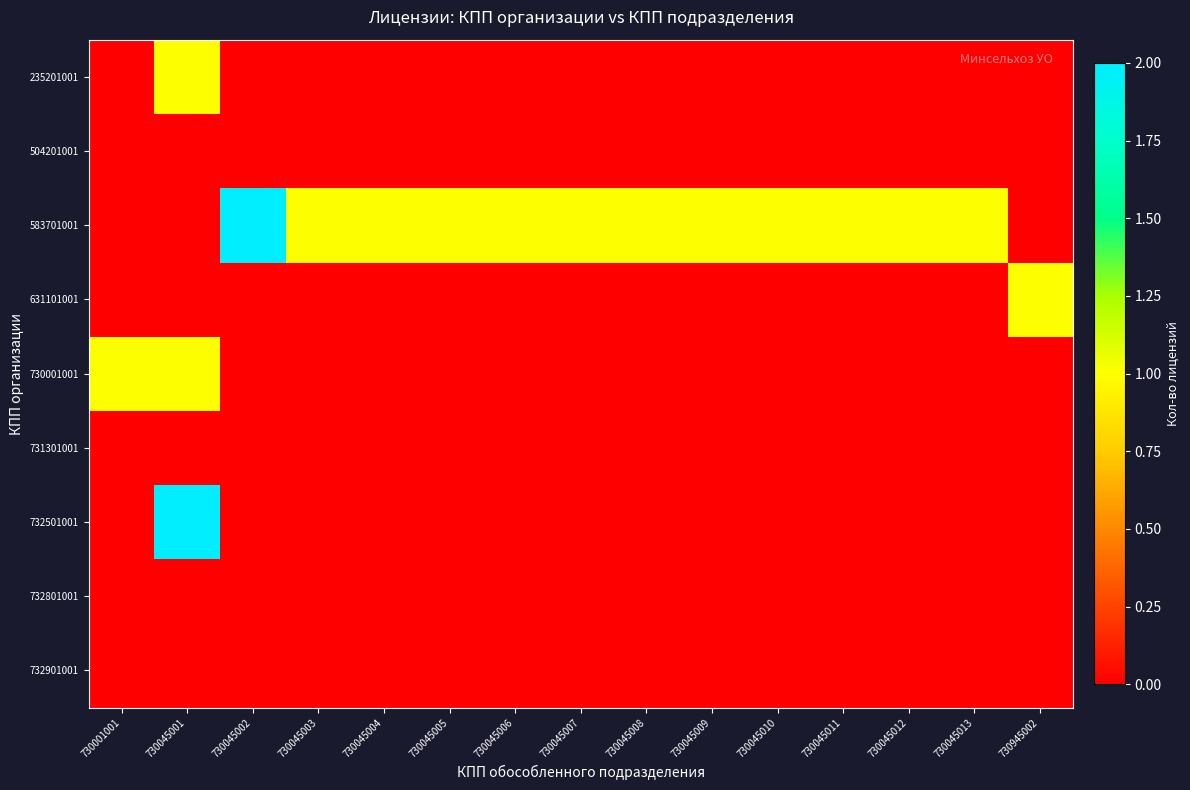

Reading right to left, what are all the values shown in this chart?

235201001: 730945002=0	730045013=0	730045012=0	730045011=0	730045010=0	730045009=0	730045008=0	730045007=0	730045006=0	730045005=0	730045004=0	730045003=0	730045002=0	730045001=1	730001001=0
504201001: 730945002=0	730045013=0	730045012=0	730045011=0	730045010=0	730045009=0	730045008=0	730045007=0	730045006=0	730045005=0	730045004=0	730045003=0	730045002=0	730045001=0	730001001=0
583701001: 730945002=0	730045013=1	730045012=1	730045011=1	730045010=1	730045009=1	730045008=1	730045007=1	730045006=1	730045005=1	730045004=1	730045003=1	730045002=2	730045001=0	730001001=0
631101001: 730945002=1	730045013=0	730045012=0	730045011=0	730045010=0	730045009=0	730045008=0	730045007=0	730045006=0	730045005=0	730045004=0	730045003=0	730045002=0	730045001=0	730001001=0
730001001: 730945002=0	730045013=0	730045012=0	730045011=0	730045010=0	730045009=0	730045008=0	730045007=0	730045006=0	730045005=0	730045004=0	730045003=0	730045002=0	730045001=1	730001001=1
731301001: 730945002=0	730045013=0	730045012=0	730045011=0	730045010=0	730045009=0	730045008=0	730045007=0	730045006=0	730045005=0	730045004=0	730045003=0	730045002=0	730045001=0	730001001=0
732501001: 730945002=0	730045013=0	730045012=0	730045011=0	730045010=0	730045009=0	730045008=0	730045007=0	730045006=0	730045005=0	730045004=0	730045003=0	730045002=0	730045001=2	730001001=0
732801001: 730945002=0	730045013=0	730045012=0	730045011=0	730045010=0	730045009=0	730045008=0	730045007=0	730045006=0	730045005=0	730045004=0	730045003=0	730045002=0	730045001=0	730001001=0
732901001: 730945002=0	730045013=0	730045012=0	730045011=0	730045010=0	730045009=0	730045008=0	730045007=0	730045006=0	730045005=0	730045004=0	730045003=0	730045002=0	730045001=0	730001001=0